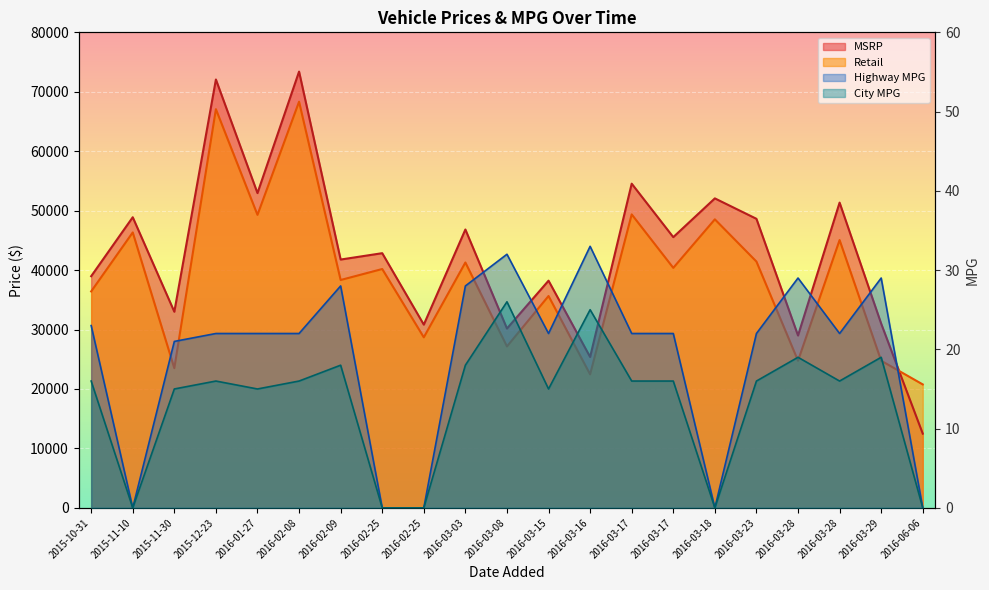

Reading left to right, what are all the values shown in this chart?

MSRP: 2015-10-31=38970	2015-11-10=48892	2015-11-30=32995	2015-12-23=72065	2016-01-27=52955	2016-02-08=73394	2016-02-09=41775	2016-02-25=42845	2016-02-25=30825	2016-03-03=46829	2016-03-08=30170	2016-03-15=38220	2016-03-16=25385	2016-03-17=54540	2016-03-17=45545	2016-03-18=52065	2016-03-23=48630	2016-03-28=28995	2016-03-28=51354	2016-03-29=30995	2016-06-06=12488
Retail: 2015-10-31=36410	2015-11-10=46337	2015-11-30=23500	2015-12-23=67073	2016-01-27=49294	2016-02-08=68329	2016-02-09=38333	2016-02-25=40182	2016-02-25=28687	2016-03-03=41278	2016-03-08=27158	2016-03-15=35641	2016-03-16=22457	2016-03-17=49370	2016-03-17=40375	2016-03-18=48539	2016-03-23=41436	2016-03-28=24750	2016-03-28=45055	2016-03-29=24750	2016-06-06=20765
City MPG: 2015-10-31=16	2015-11-10=0	2015-11-30=15	2015-12-23=16	2016-01-27=15	2016-02-08=16	2016-02-09=18	2016-02-25=0	2016-02-25=0	2016-03-03=18	2016-03-08=26	2016-03-15=15	2016-03-16=25	2016-03-17=16	2016-03-17=16	2016-03-18=0	2016-03-23=16	2016-03-28=19	2016-03-28=16	2016-03-29=19	2016-06-06=0
Highway MPG: 2015-10-31=23	2015-11-10=0	2015-11-30=21	2015-12-23=22	2016-01-27=22	2016-02-08=22	2016-02-09=28	2016-02-25=0	2016-02-25=0	2016-03-03=28	2016-03-08=32	2016-03-15=22	2016-03-16=33	2016-03-17=22	2016-03-17=22	2016-03-18=0	2016-03-23=22	2016-03-28=29	2016-03-28=22	2016-03-29=29	2016-06-06=0